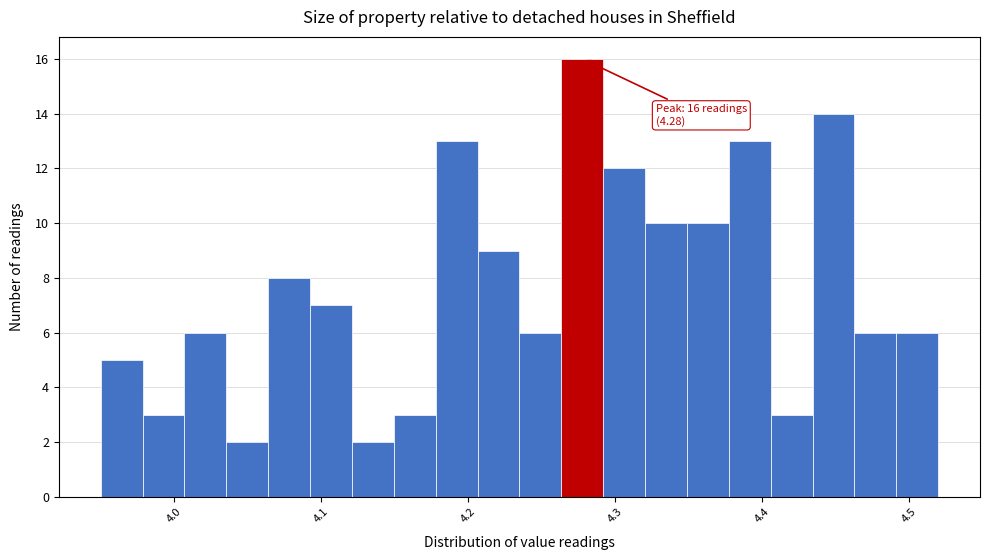

Read against the x-axis, roughly where is the centre of the tallest bar?

4.28